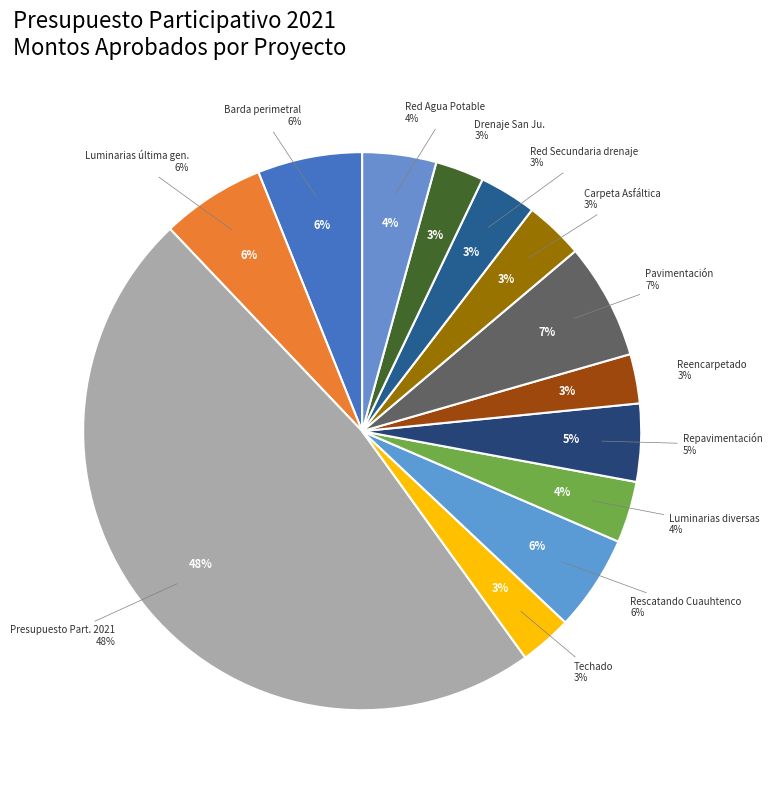

How many segments does this pie chart have?

13